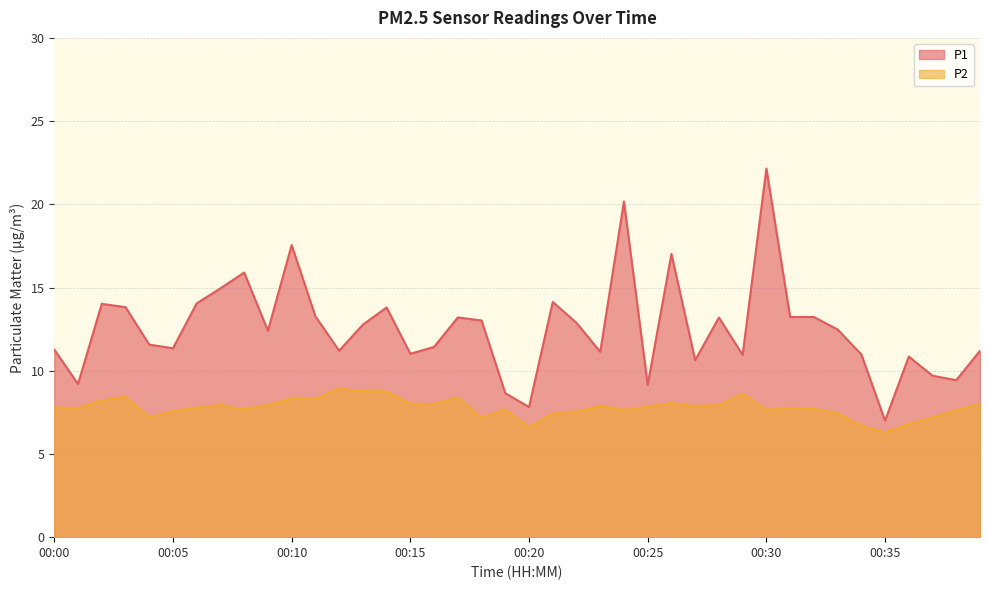

Rank the categories by P2 value from lowest to highest.

00:35, 00:20, 00:34, 00:36, 00:18, 00:37, 00:04, 00:21, 00:33, 00:22, 00:05, 00:38, 00:24, 00:30, 00:08, 00:19, 00:32, 00:01, 00:06, 00:31, 00:00, 00:25, 00:23, 00:27, 00:28, 00:07, 00:09, 00:16, 00:15, 00:39, 00:26, 00:02, 00:11, 00:10, 00:17, 00:03, 00:29, 00:13, 00:14, 00:12